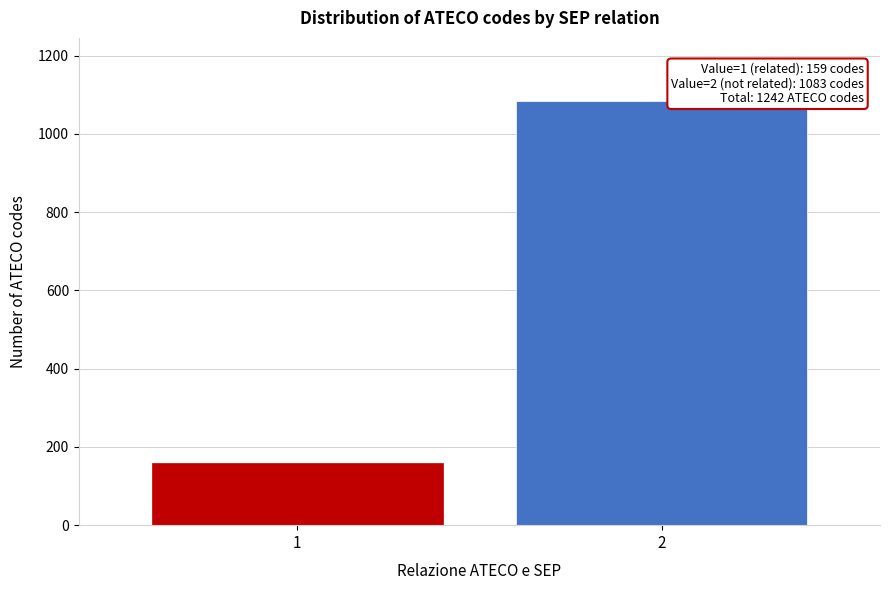

Reading left to right, extract all data points from this chart.

159	1083